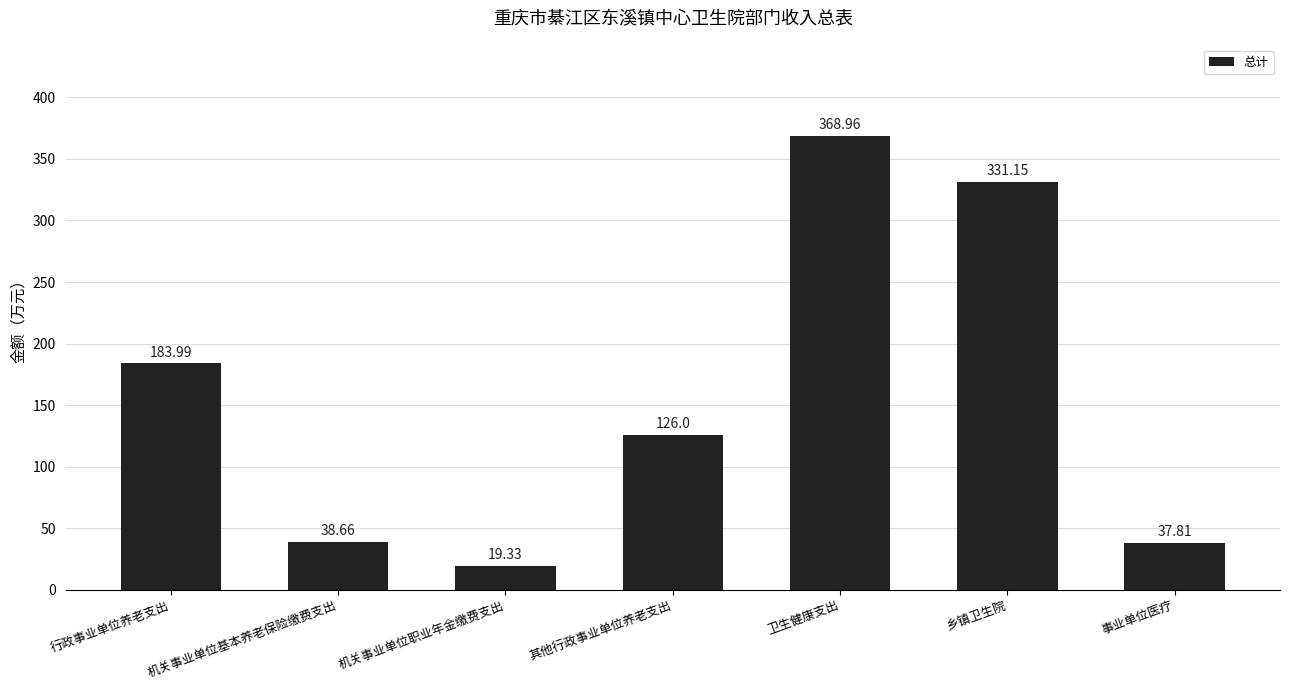

What is the value of the 4th bar from the left?

126.0